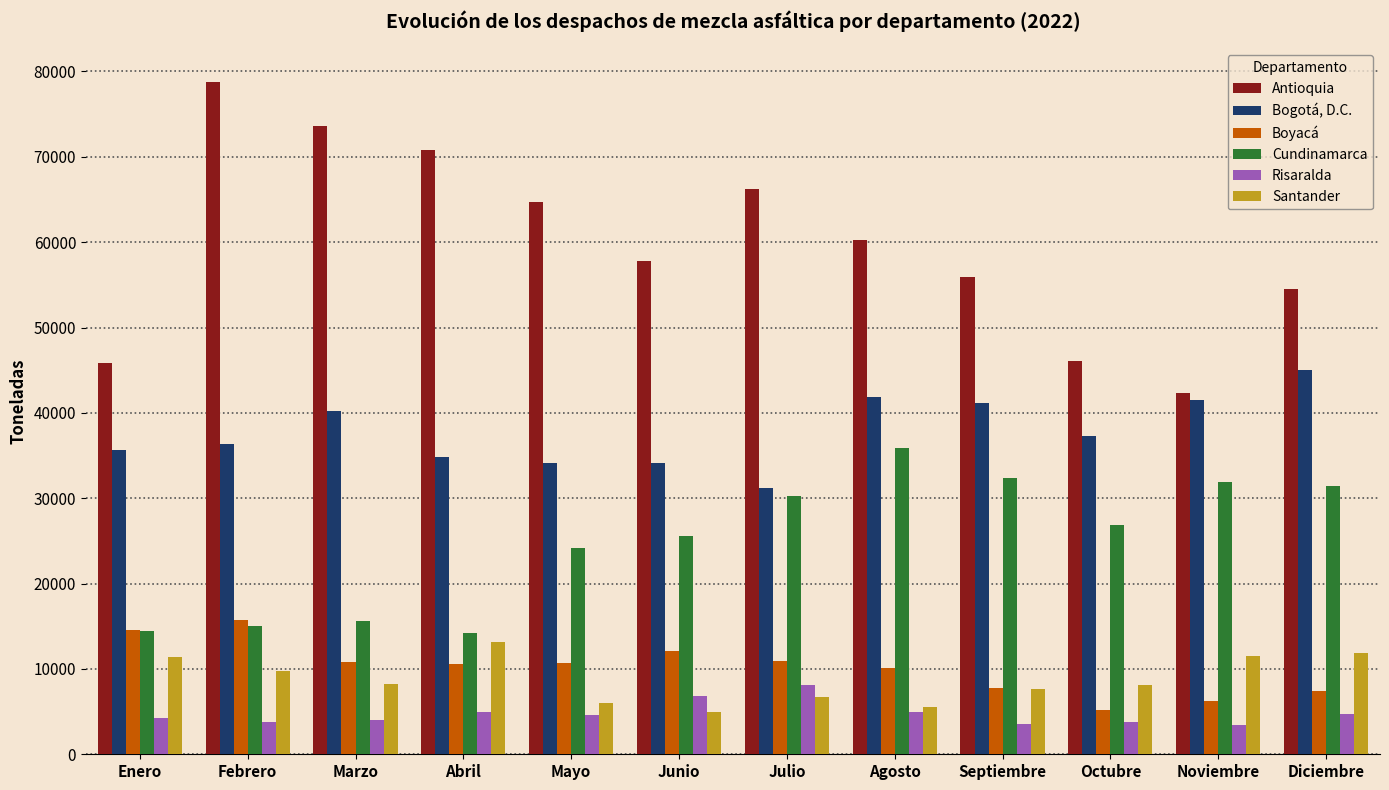

Count the number of data series in this chart.

6